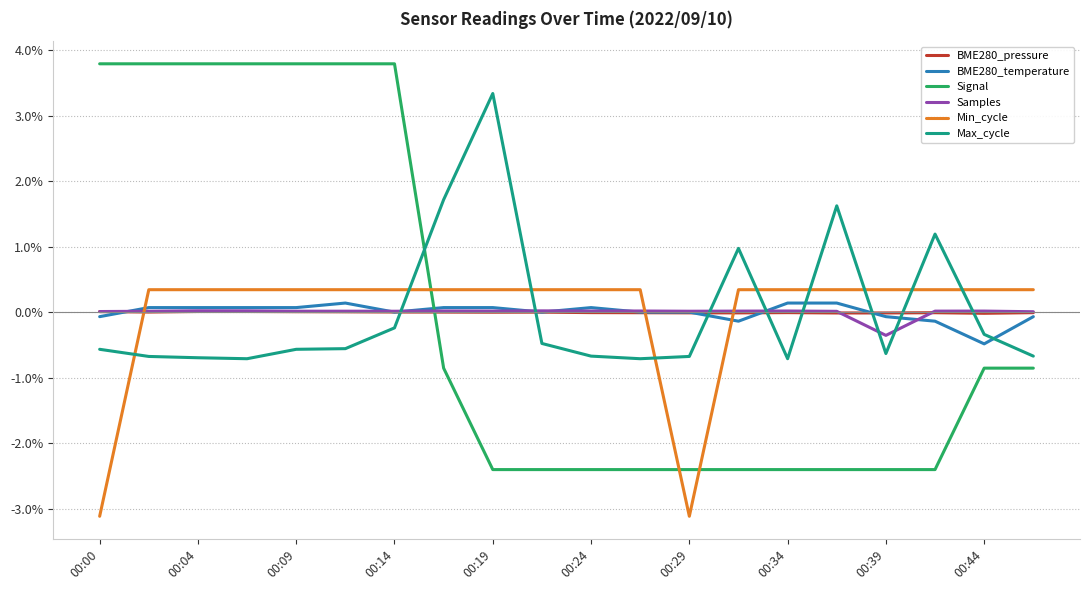

What is the maximum value for Signal?

3.8